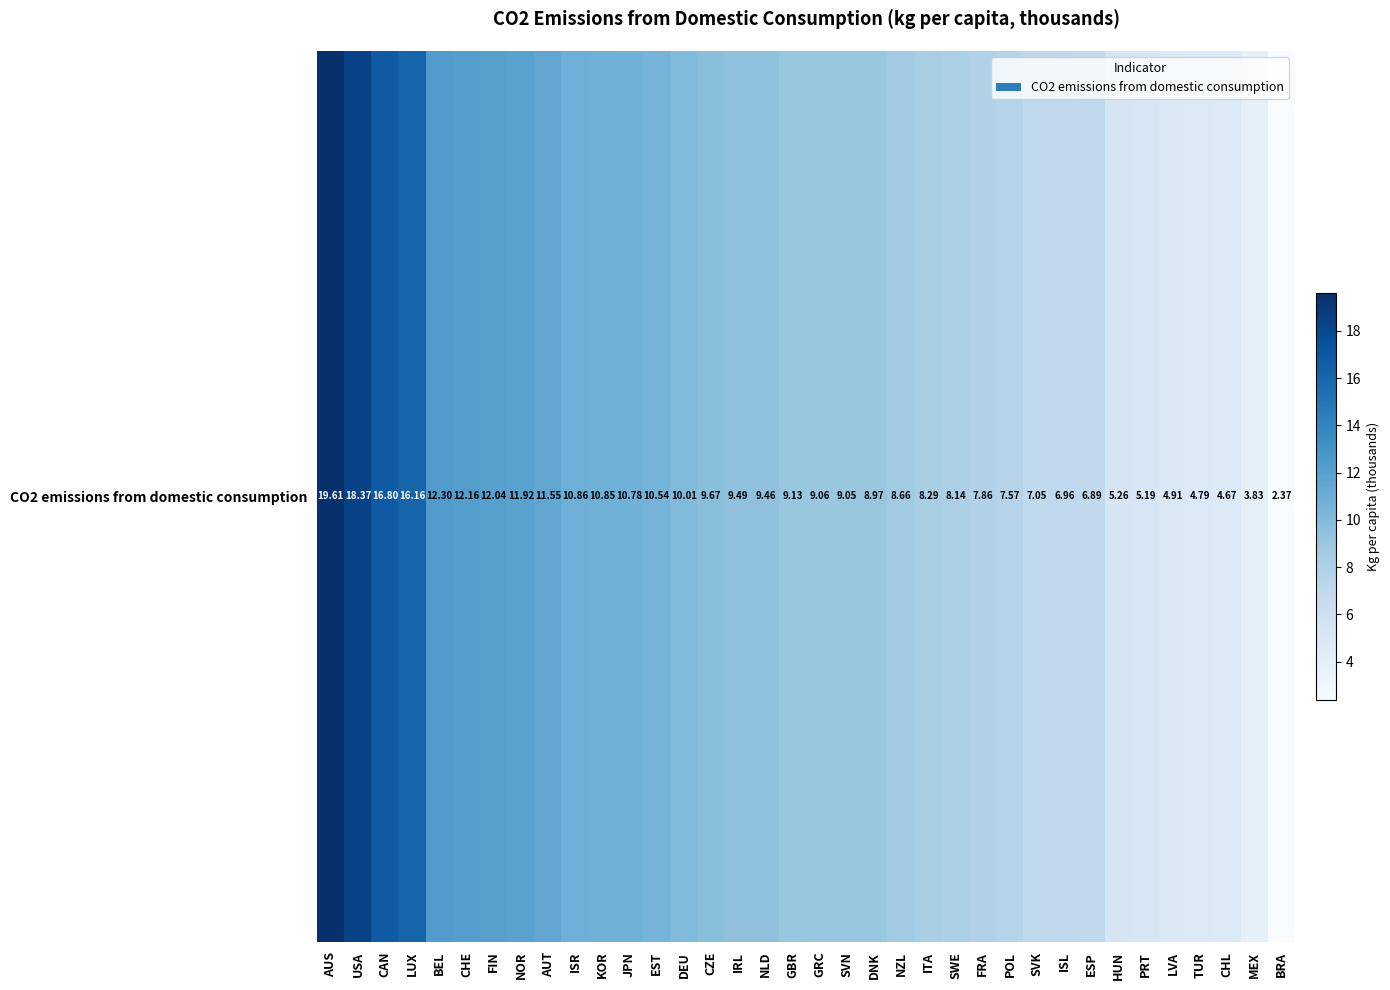

What is the smallest value displayed?

2.4